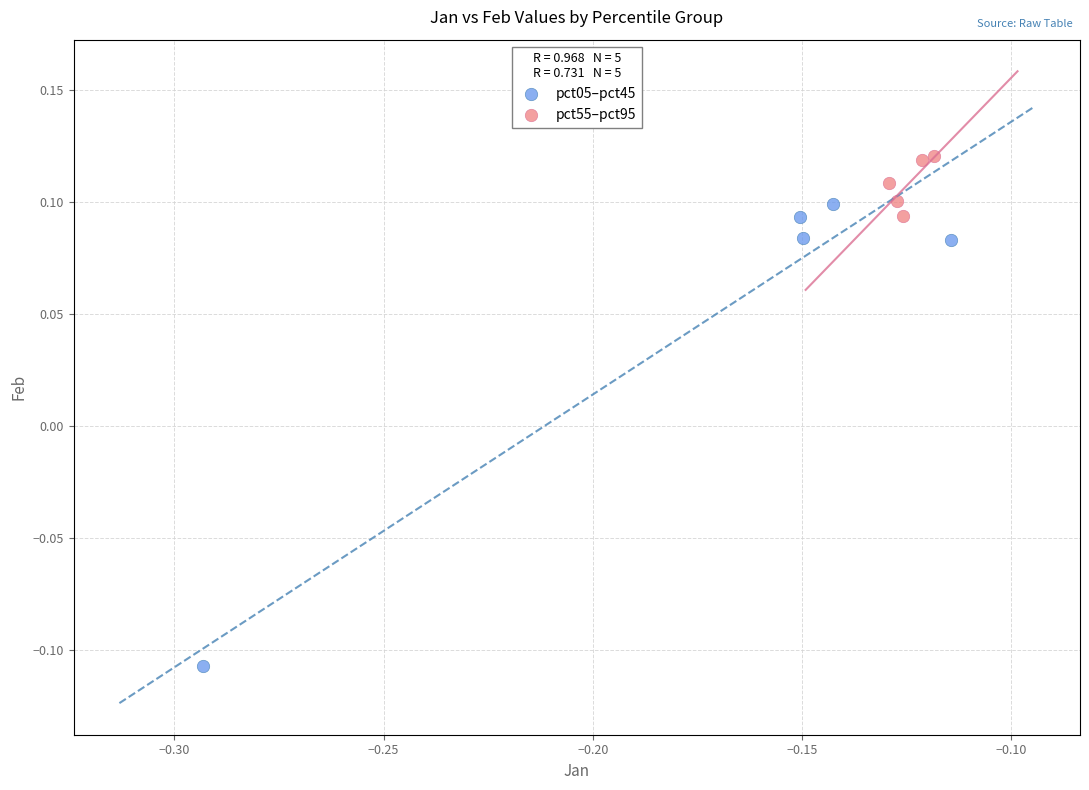

Which series reaches the maximum Y coordinate?

pct55–pct95